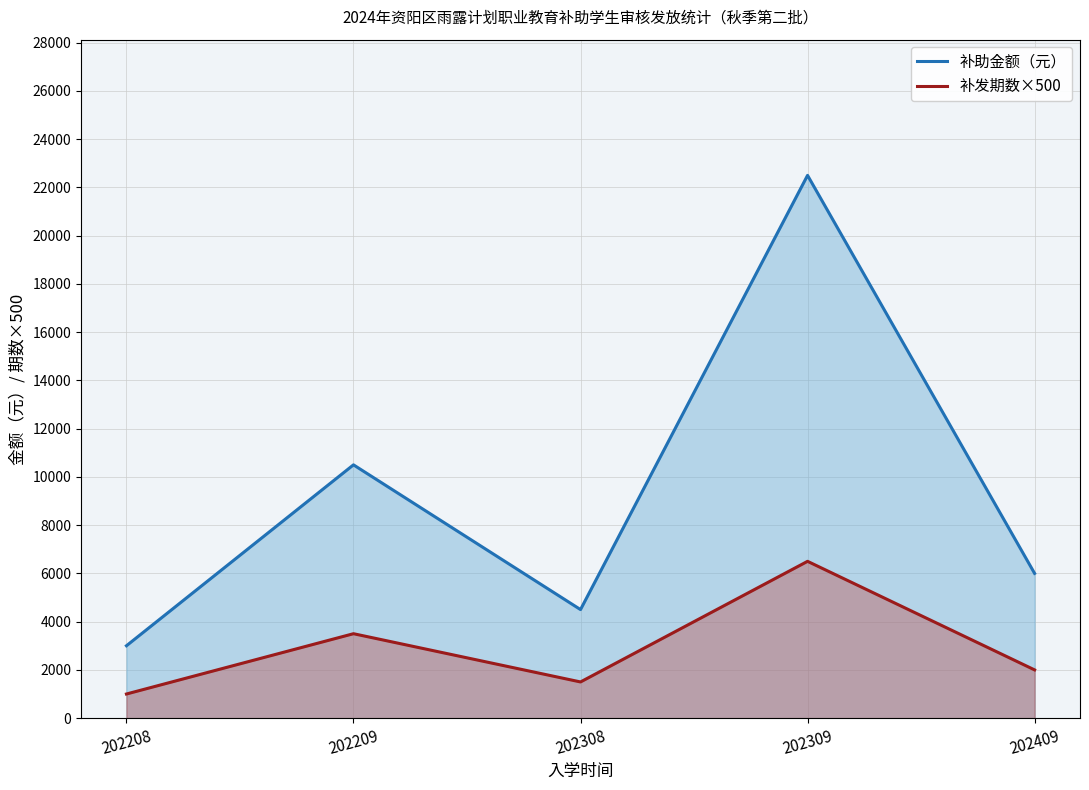

How many interior local valleys does the 补发期数×500 series have?

1